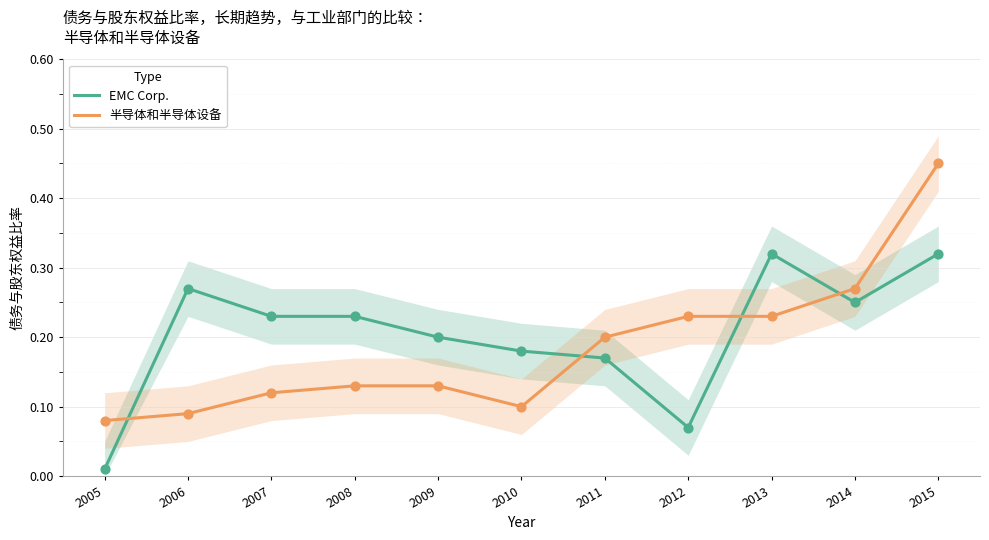

What is the total value across all series at 2005?

0.1